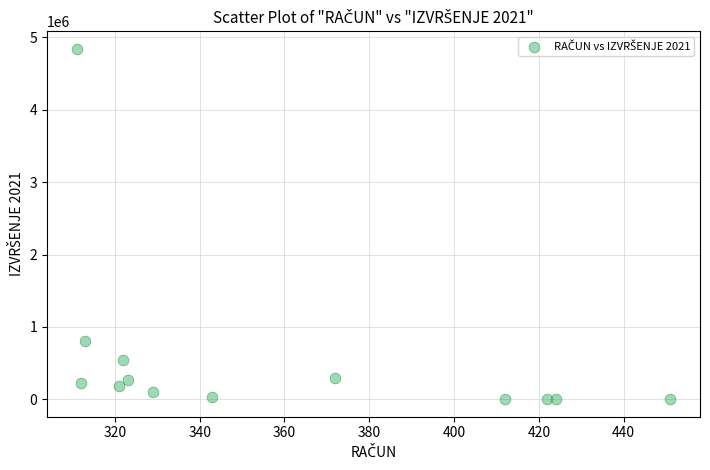

What Y value in the scatter plot is closest to 2421543?

800971.7